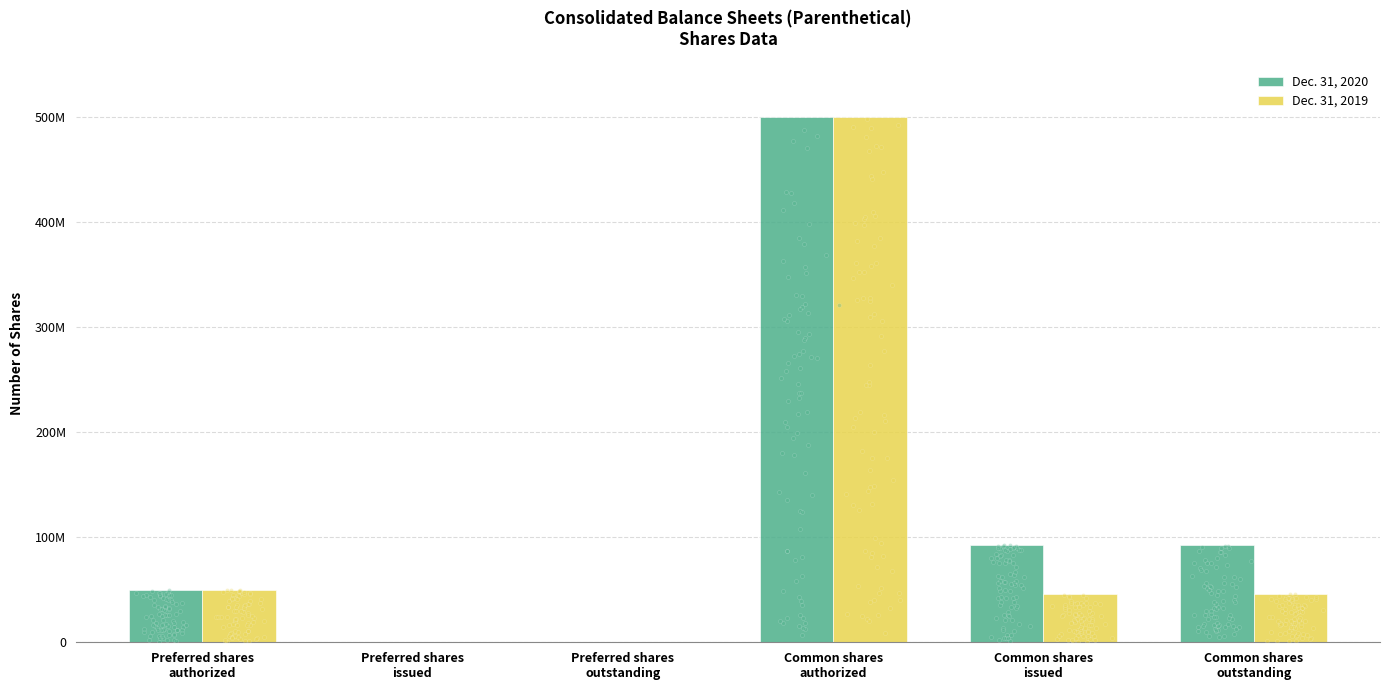

At how many categories does at least one series exceed 391171550?

1